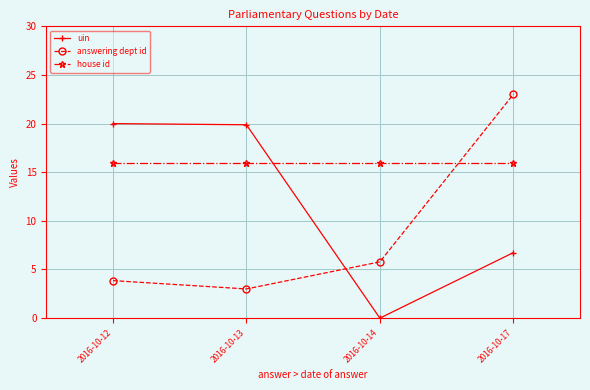

True or false: uin has more than 2 interior local peaks.

False